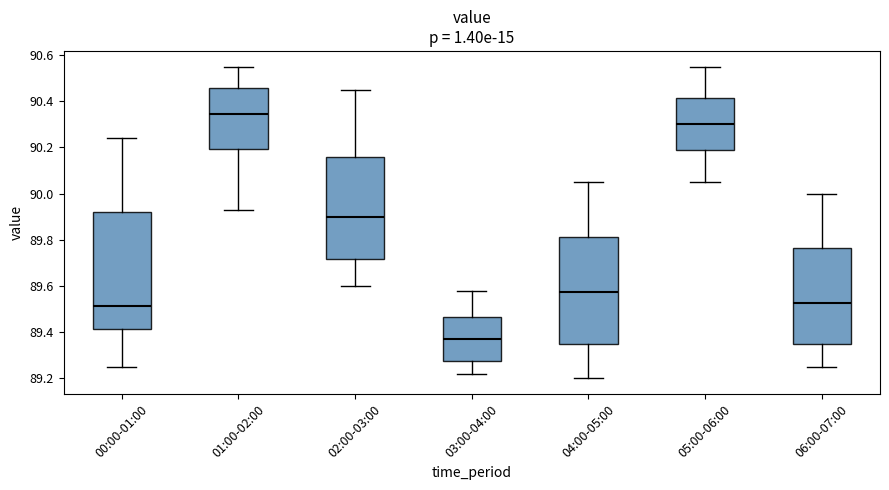

Where is the lower edge of the box for 01:00-02:00 on the y-axis? The values are not printed on the chart, so give them approximately, as read against the axis.

90.20